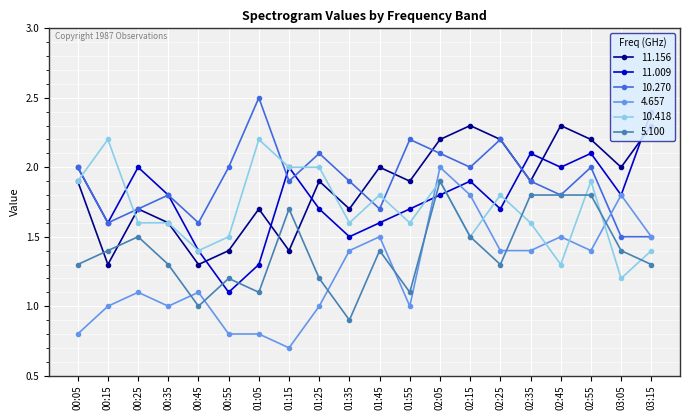

Which category has the highest value in the 11.156 series?

02:15